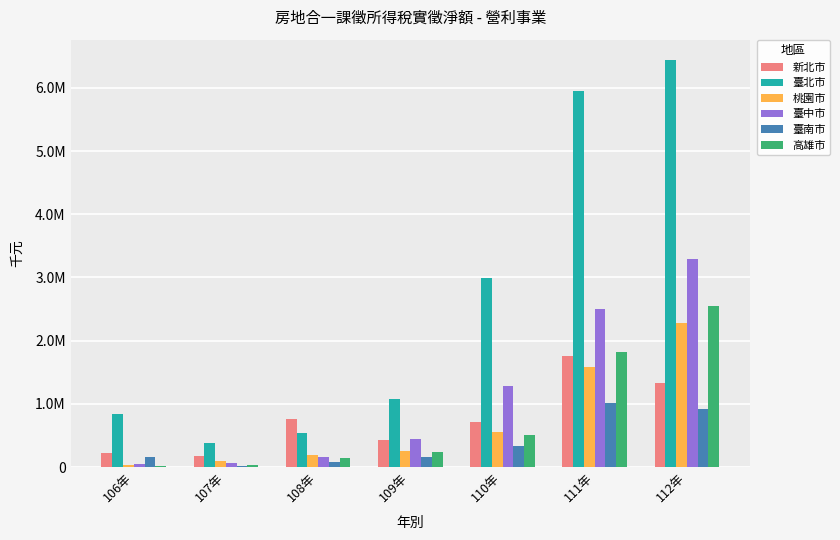

Reading right to left, what are all the values shown in this chart?

新北市: 1325660	1751732	715866	422430	757407	178482	216191
臺北市: 6439821	5953298	2990066	1083789	547214	374776	843622
桃園市: 2287622	1591042	561361	257184	192414	101544	35908
臺中市: 3292656	2495725	1287907	452953	154225	65535	48532
臺南市: 922409	1007111	334909	163694	88692	20241	156849
高雄市: 2550645	1821924	501557	241654	138579	28290	13257